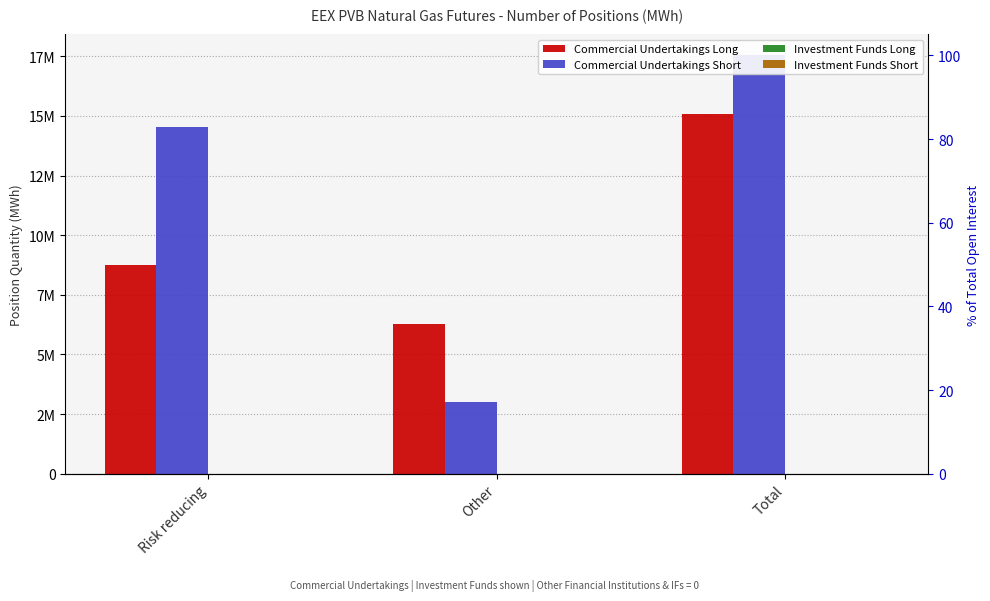

How many series are shown in this chart?

4